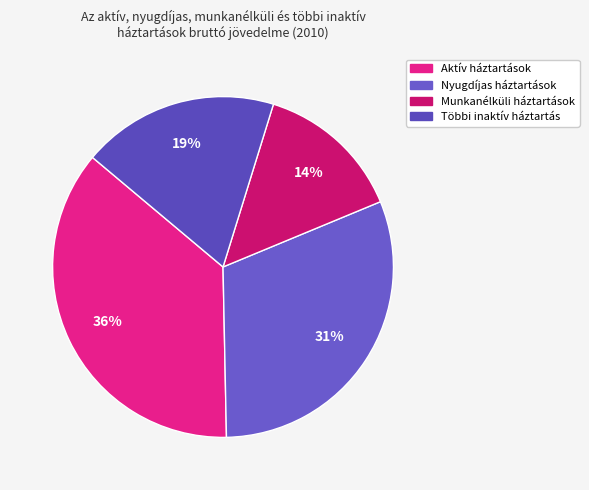

Count the number of slices in the pie.

4